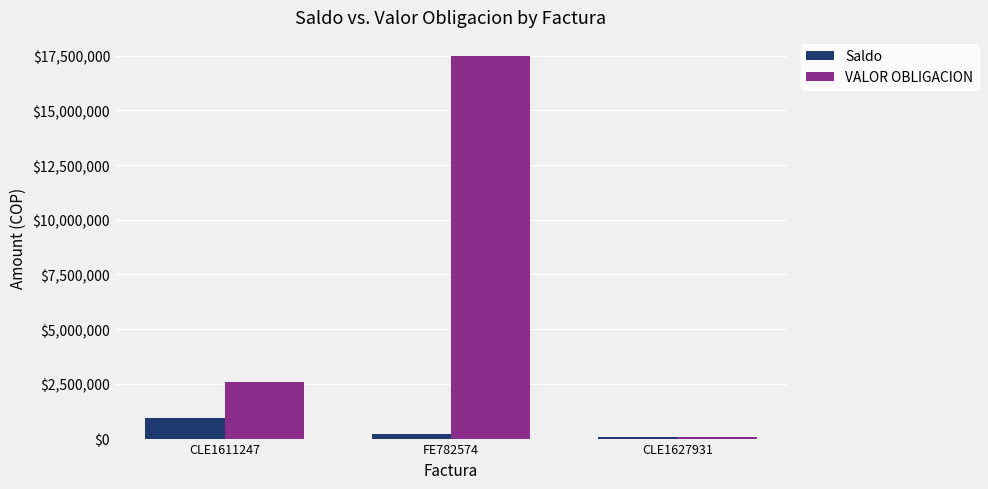

At how many categories does at least one series exceed 6277868?

1